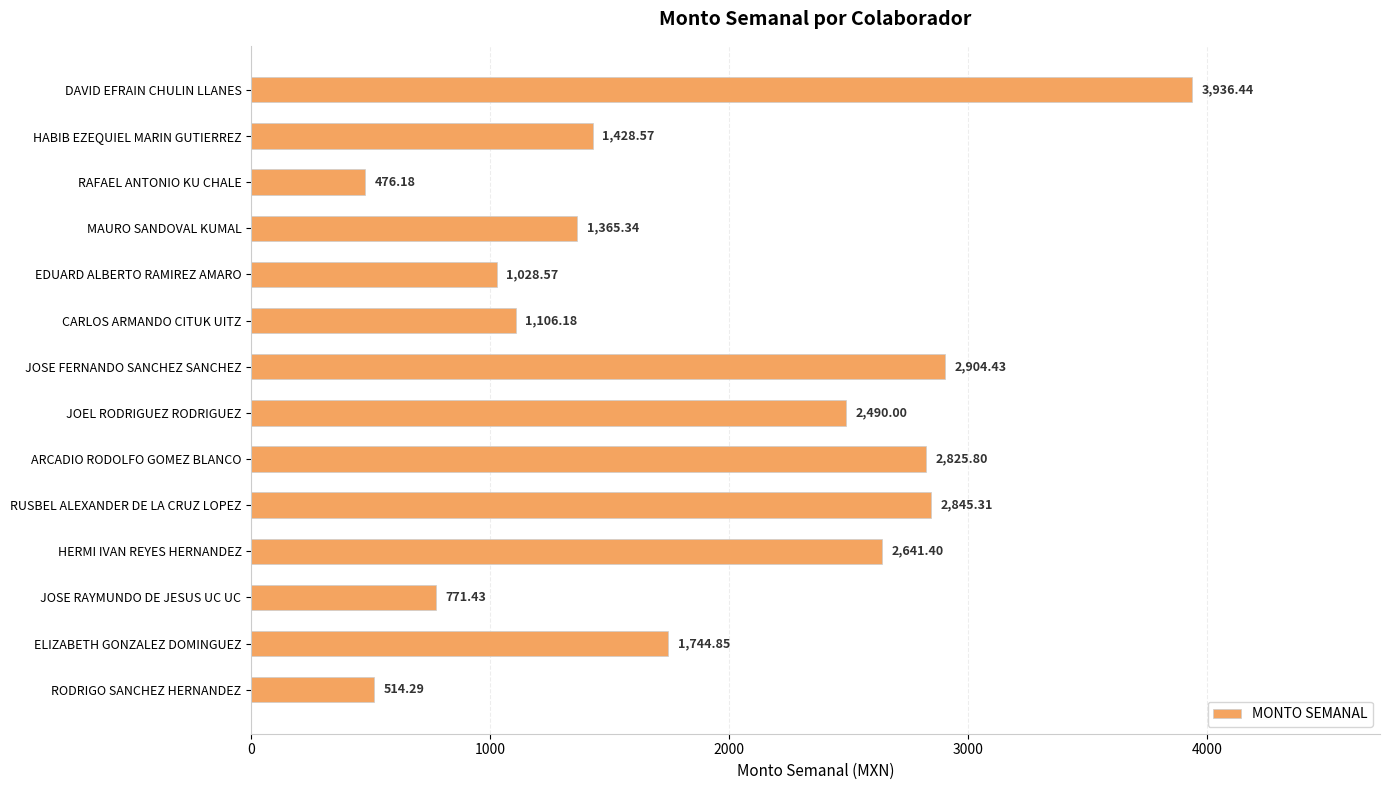

Where is the data nearest to the value 2206?

JOEL RODRIGUEZ RODRIGUEZ